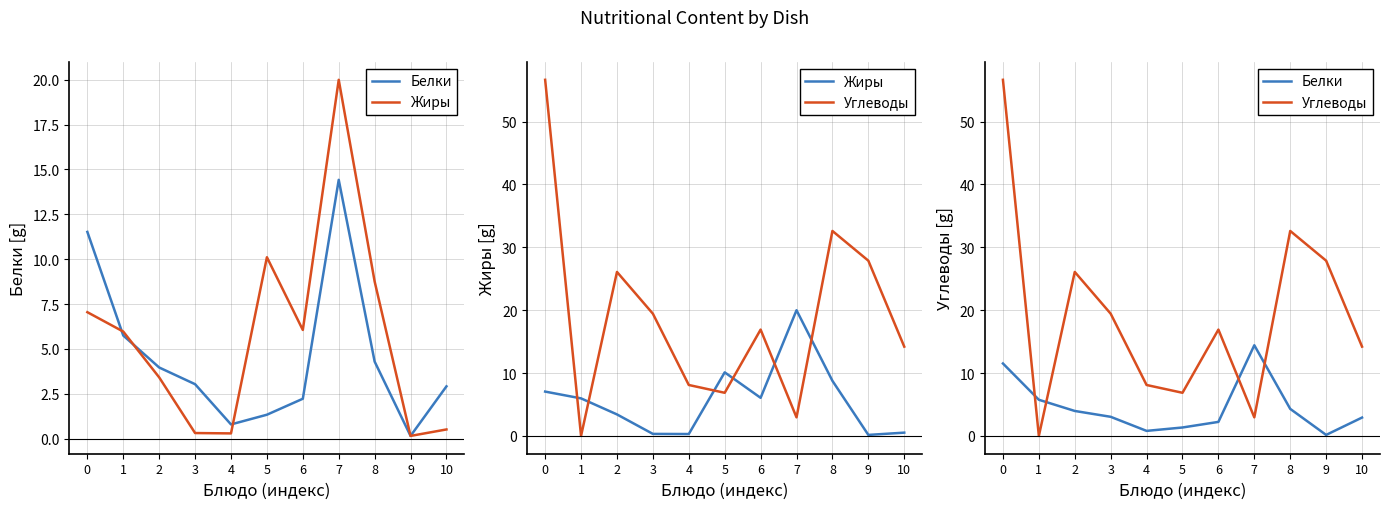

What is the value of the Углеводы point at the 3rd from the left?

26.1